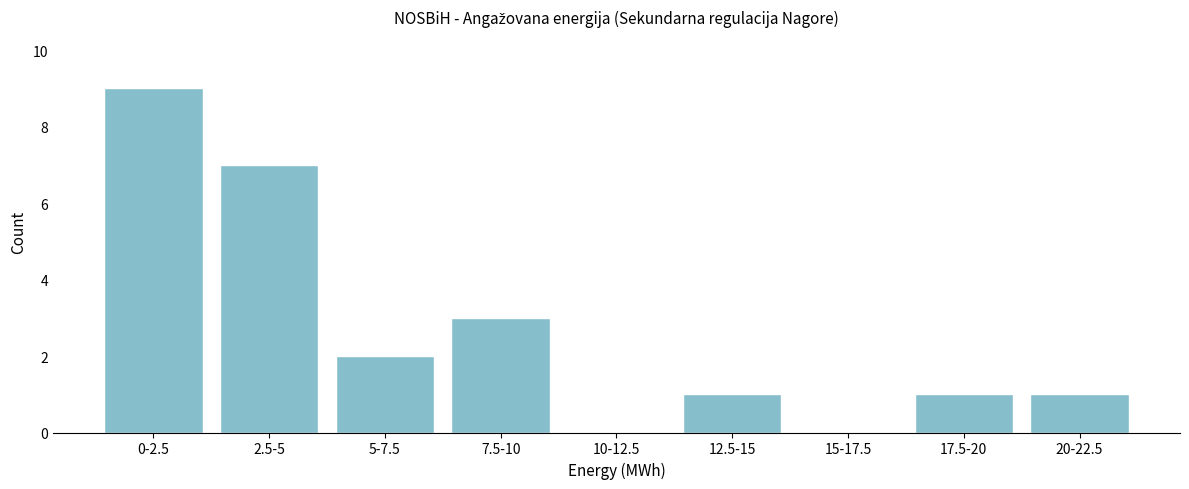

Reading right to left, extract all data points from this chart.

20-22.5=1	17.5-20=1	15-17.5=0	12.5-15=1	10-12.5=0	7.5-10=3	5-7.5=2	2.5-5=7	0-2.5=9